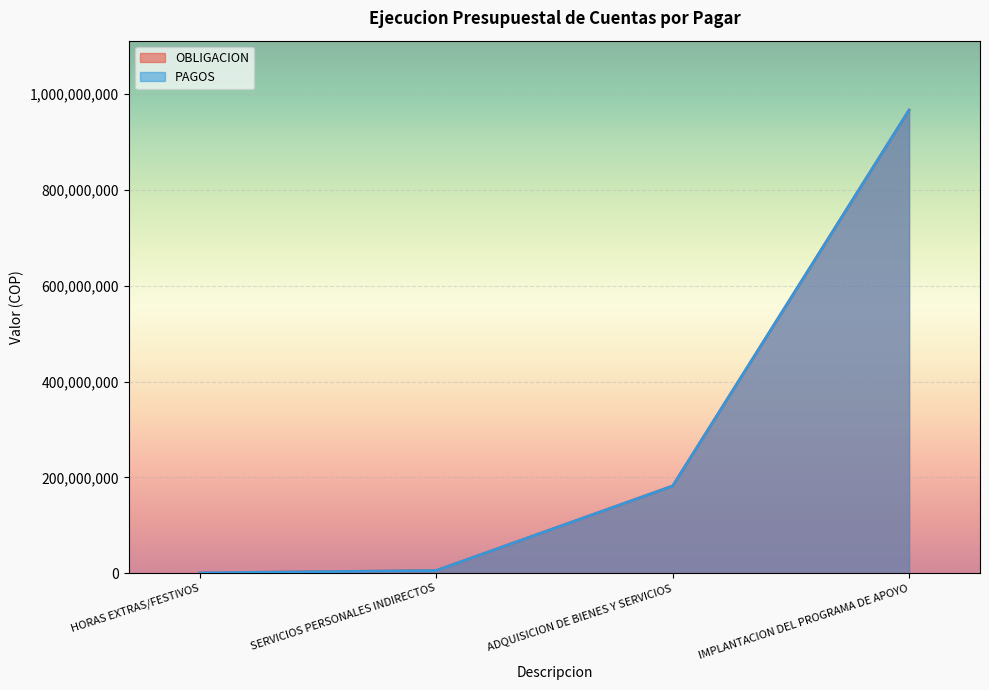

Which series has the widest spread of values?

OBLIGACION